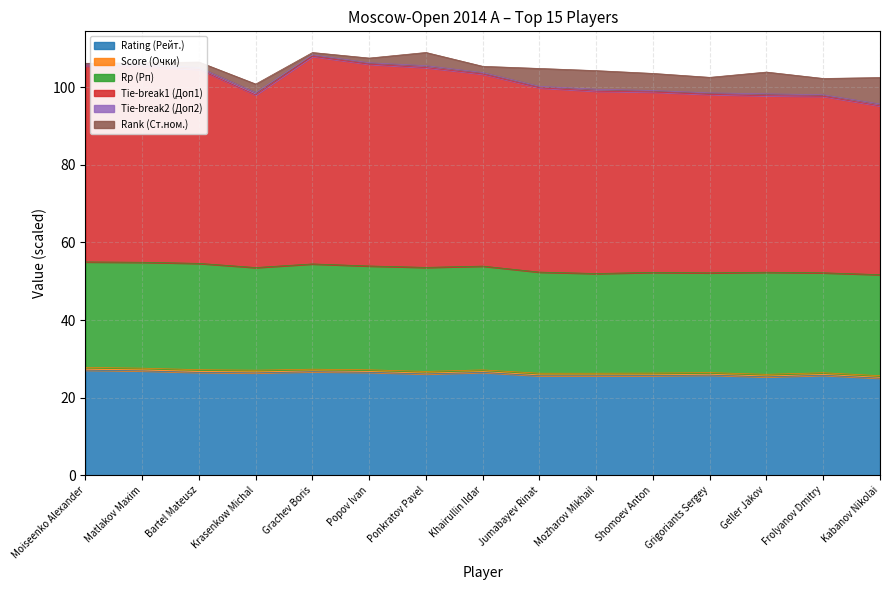

What is the minimum value shown in the chart?

25.0